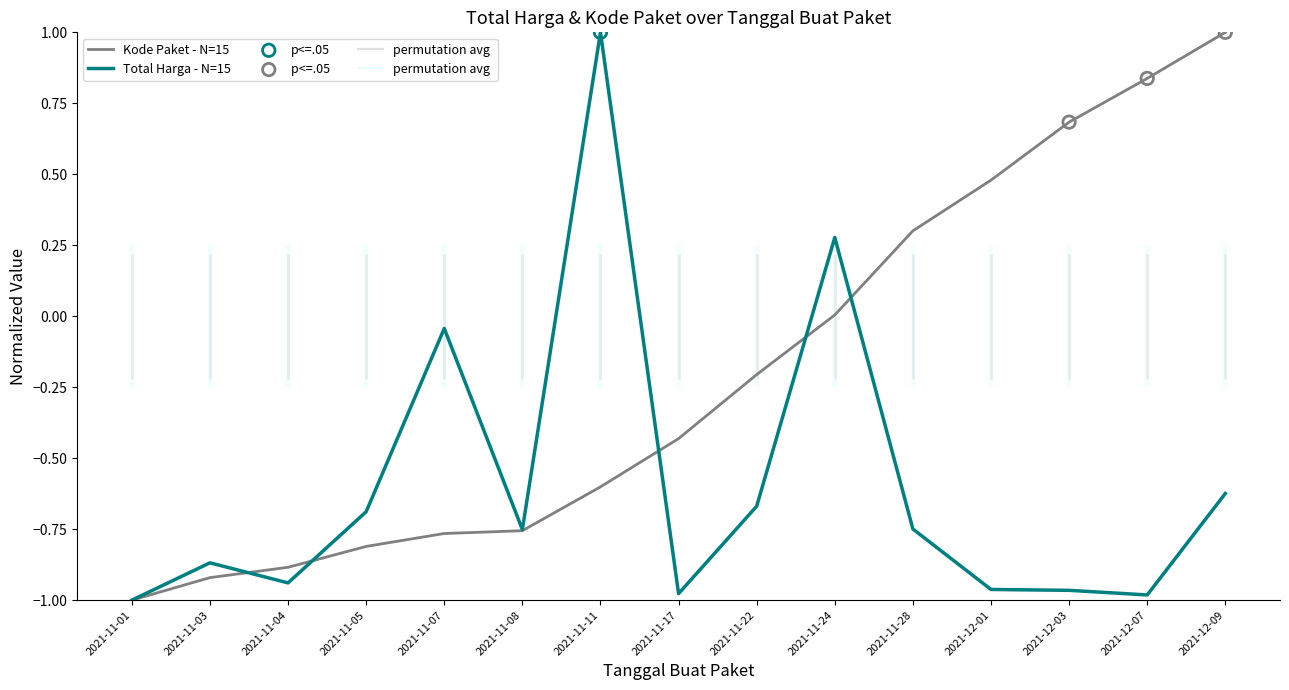

What is the highest value of the Kode Paket - N=15 series?

1.0